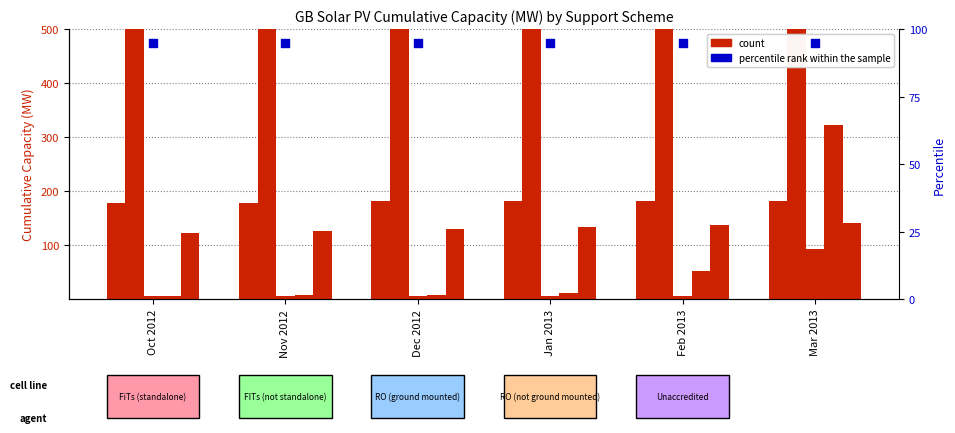

Which series contains the highest Y value?

FITs (not standalone)